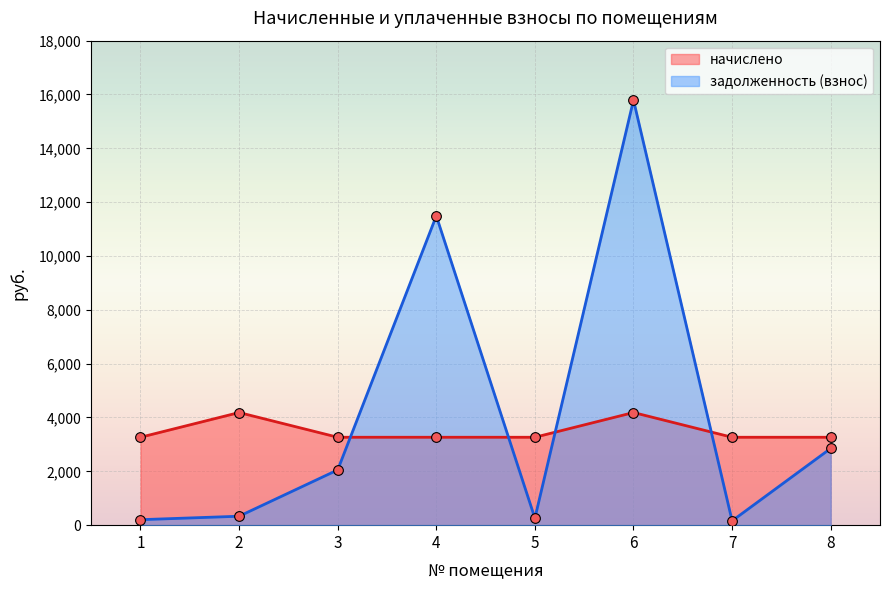

At which label does задолженность (взнос) reach its peak?

6